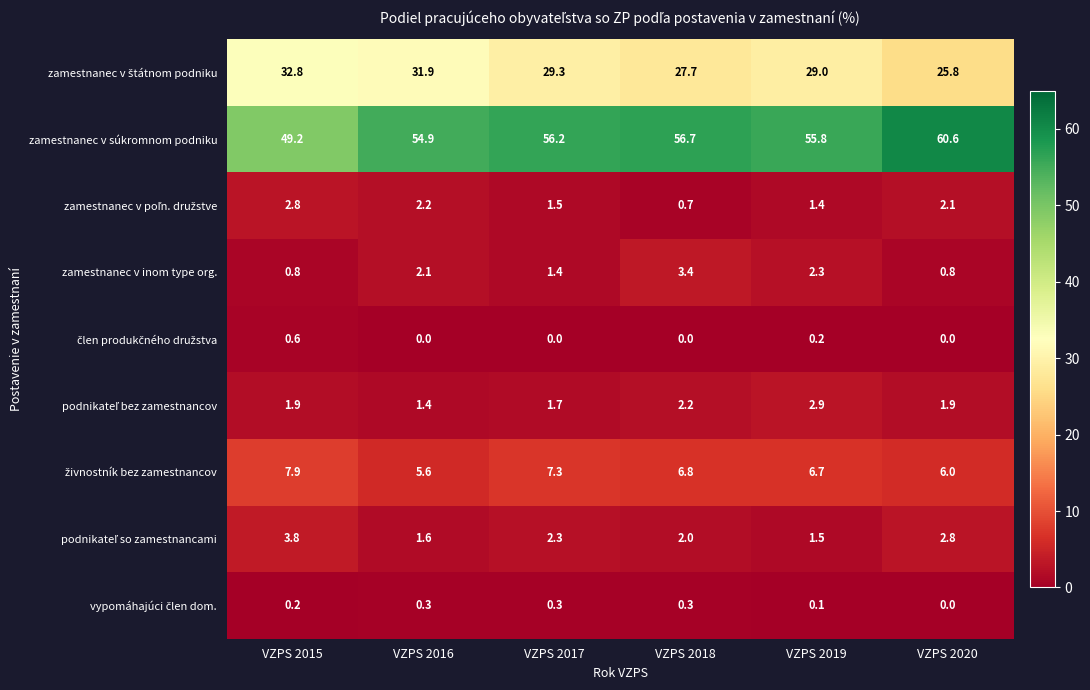

What is the maximum value shown in the chart?

60.6